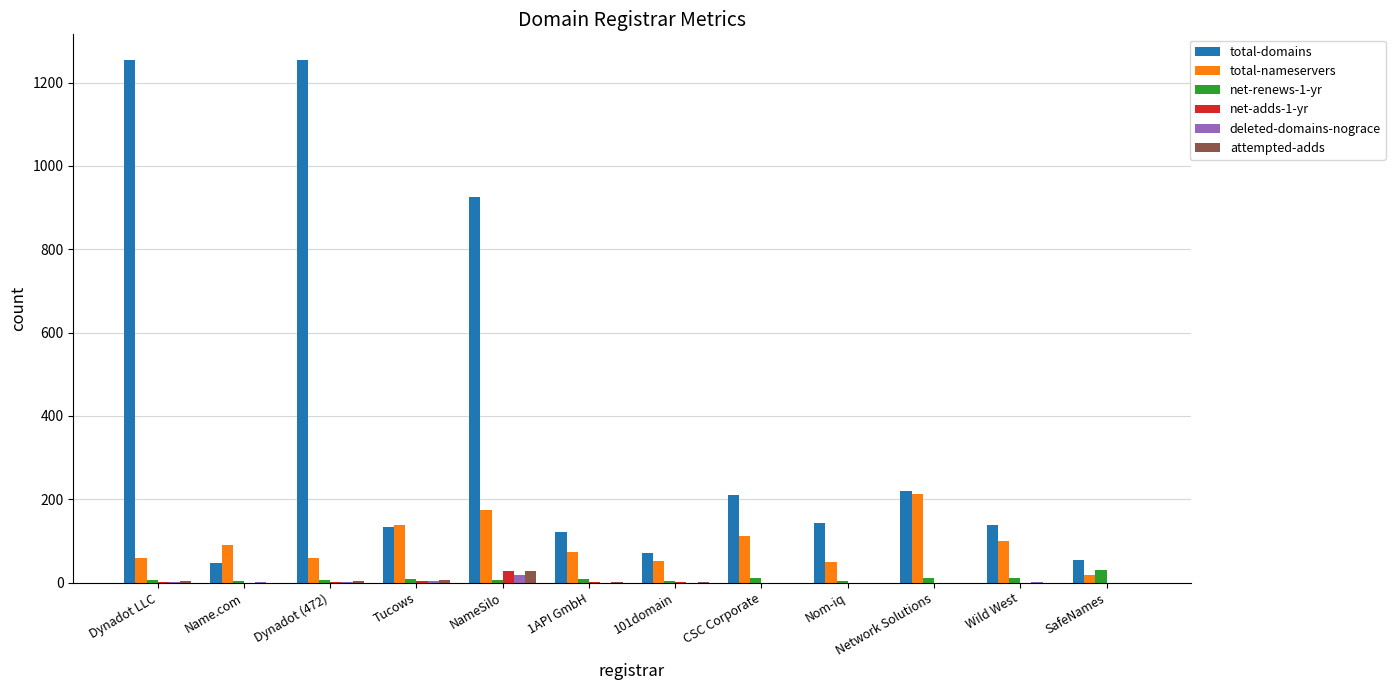

What is the spread (max minus min) of values at CSC Corporate?

209